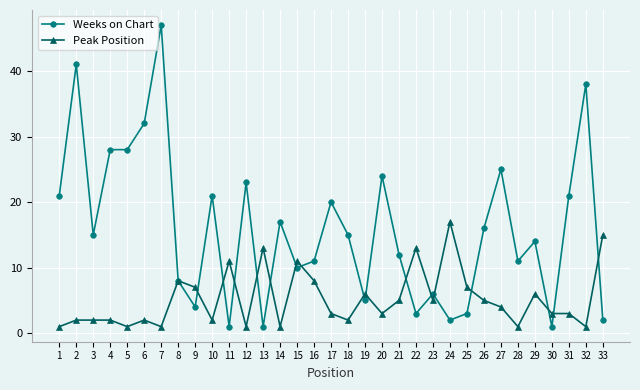

True or false: Weeks on Chart has more than 2 points higher than both neighbors.

True